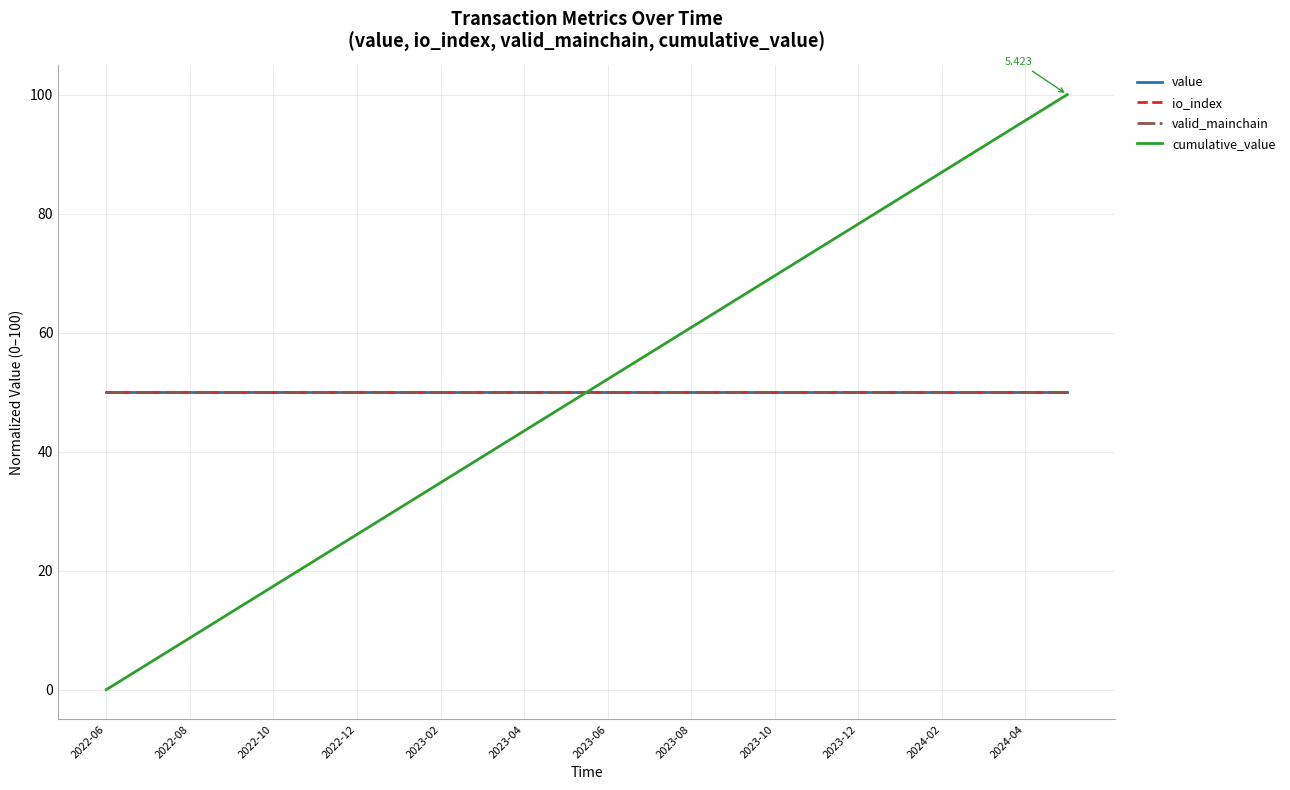

What is the sum of all valid_mainchain values?

1200.0